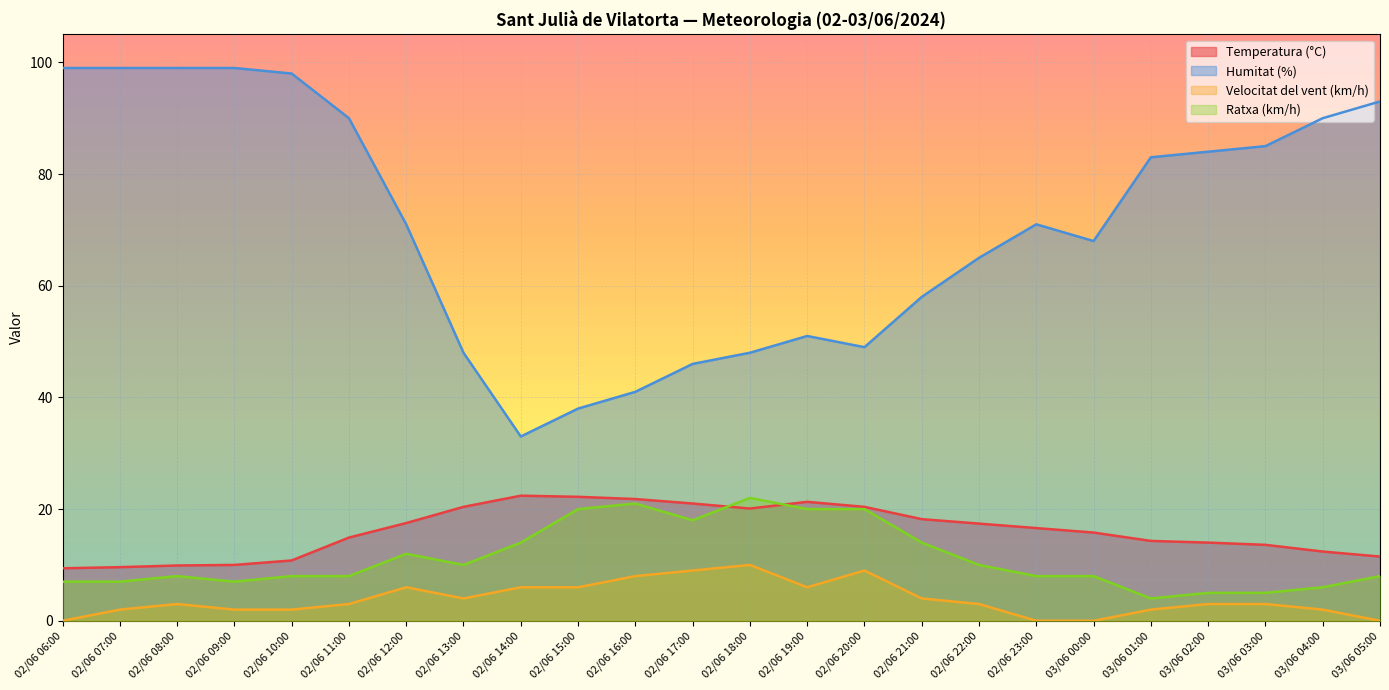

At which category is the sum across all series the highest?

02/06 08:00